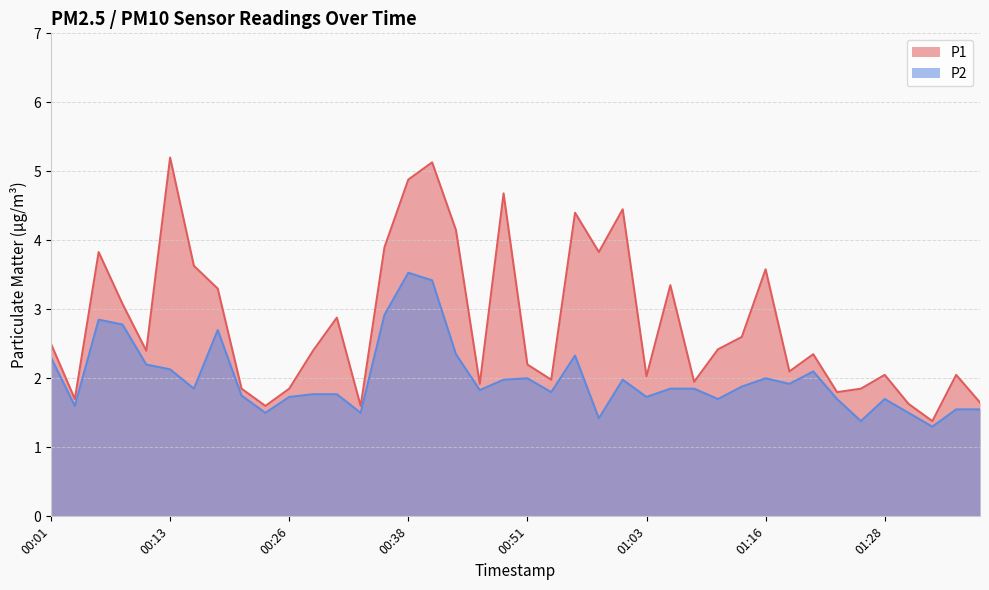

Which series has the largest total across all categories?

P1